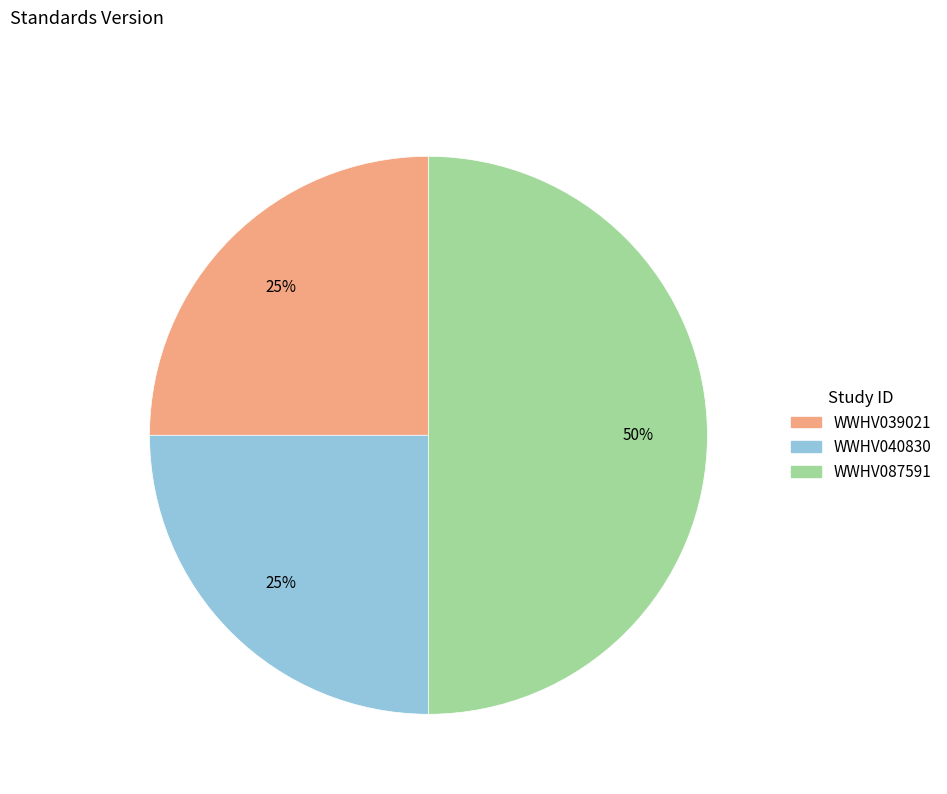

To the nearest percent, what is the difference between the WWHV087591 and WWHV039021 slice percentages?

25%